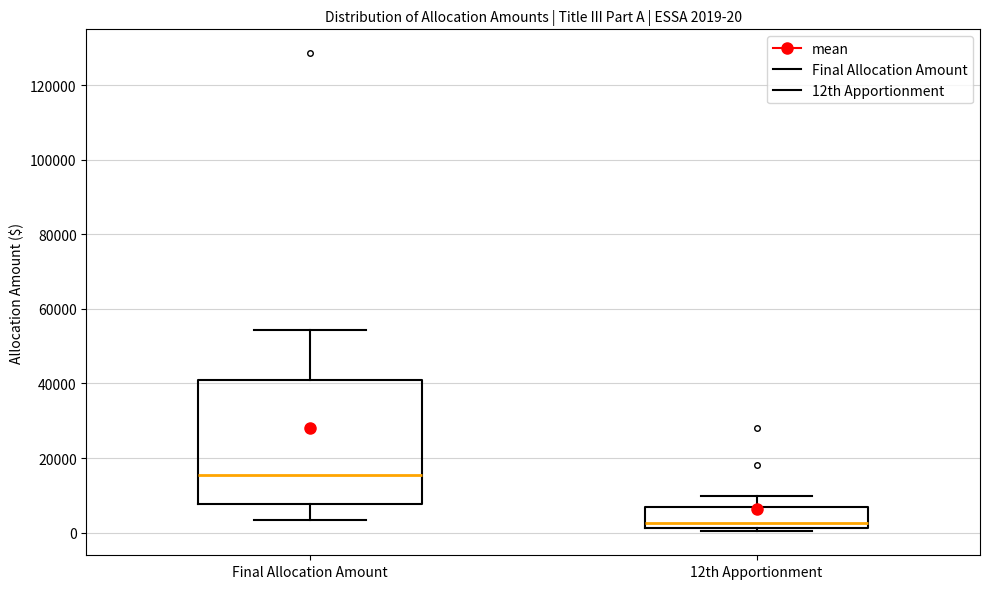

Which box's median line is the lowest?

12th Apportionment